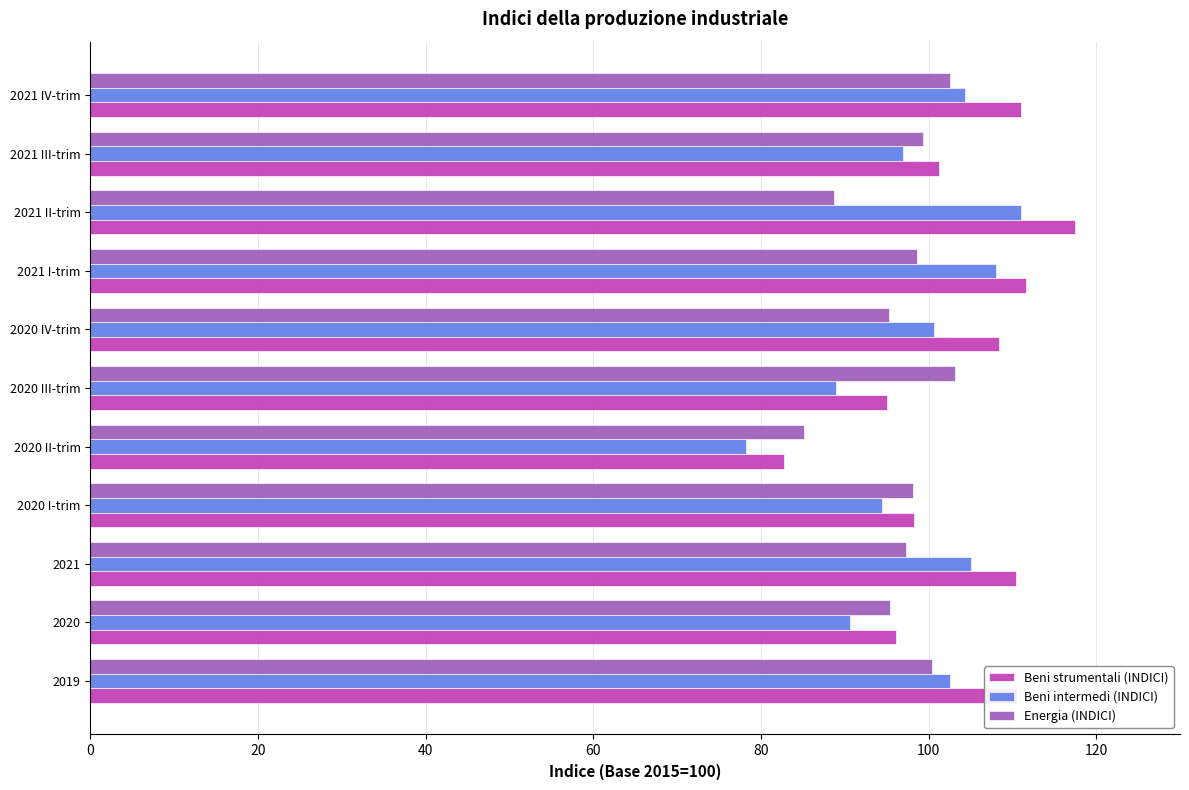

What is the spread (max minus min) of values at 2020 I-trim?

3.8